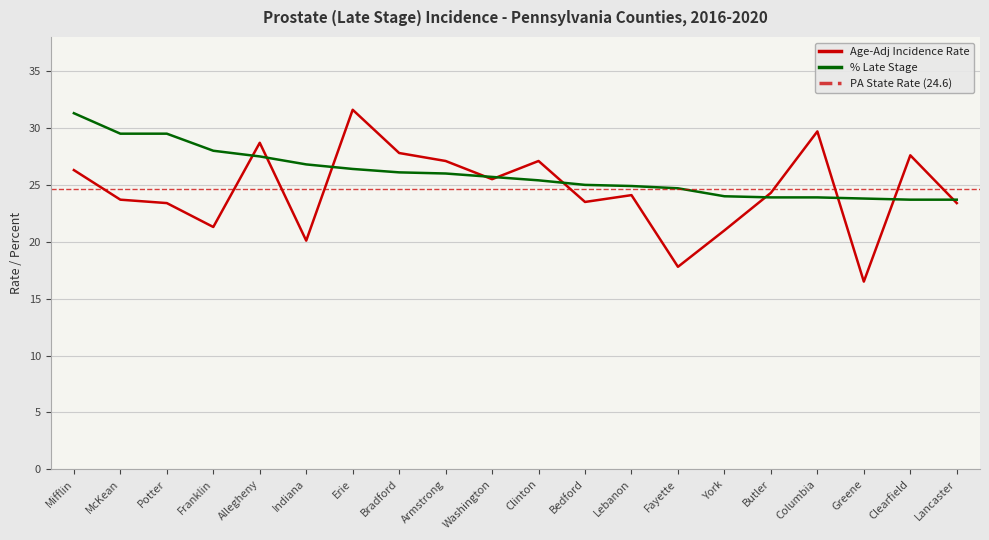

Reading right to left, what are all the values shown in this chart?

Age-Adj Rate: 23.4	27.6	16.5	29.7	24.3	21.0	17.8	24.1	23.5	27.1	25.5	27.1	27.8	31.6	20.1	28.7	21.3	23.4	23.7	26.3
% Late Stage: 23.7	23.7	23.8	23.9	23.9	24.0	24.7	24.9	25.0	25.4	25.7	26.0	26.1	26.4	26.8	27.5	28.0	29.5	29.5	31.3